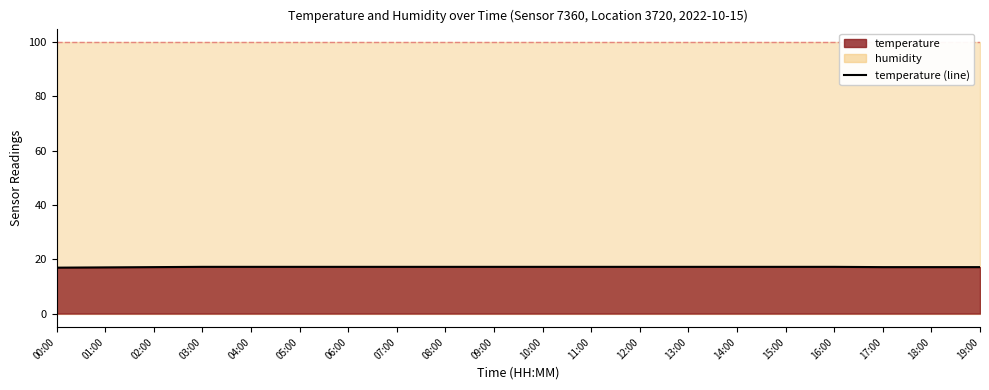

List the labels in order of value, smallest first.

00:00, 01:00, 02:00, 17:00, 18:00, 19:00, 03:00, 04:00, 05:00, 06:00, 07:00, 08:00, 09:00, 10:00, 11:00, 12:00, 13:00, 14:00, 15:00, 16:00